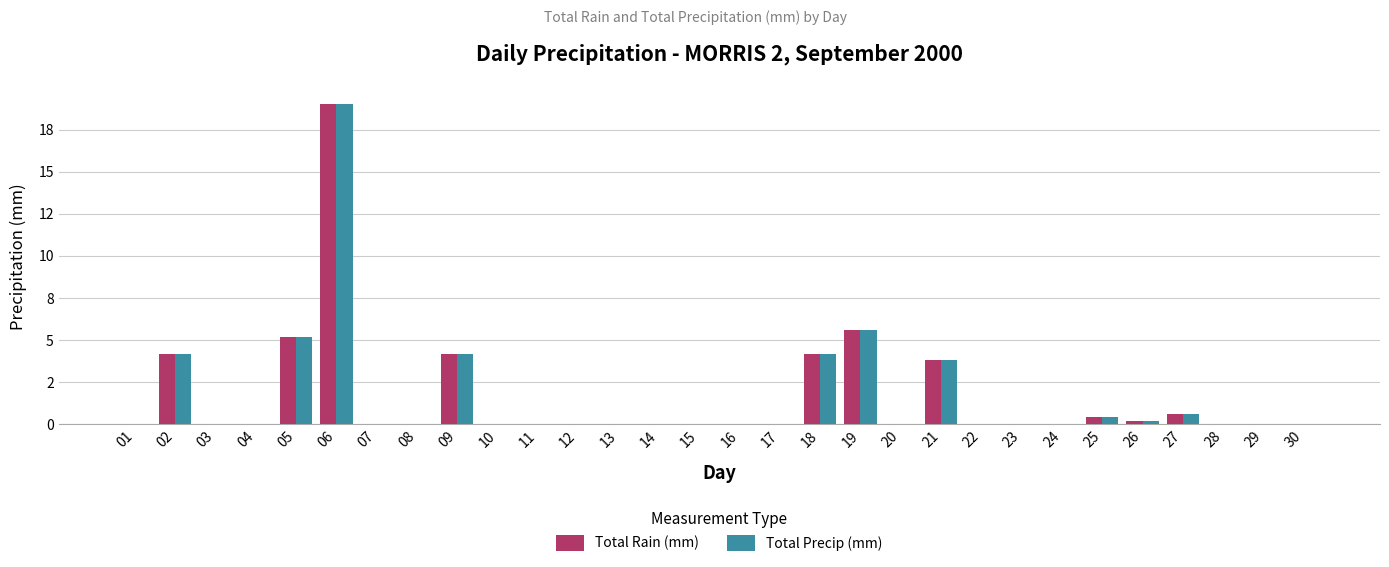

What is the value of the Total Rain (mm) bar at the 18th from the left?

4.2